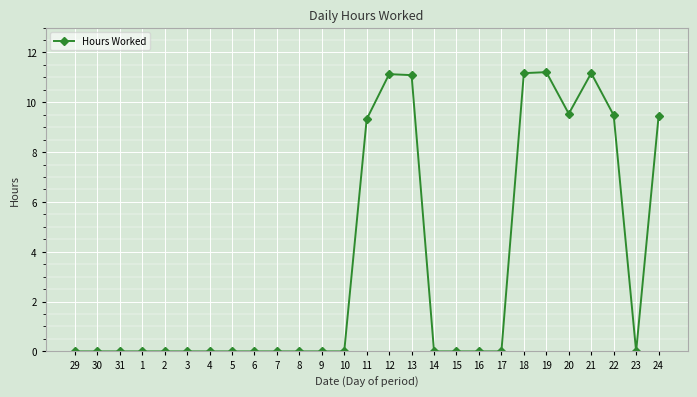

What is the difference between the second highest and second lowest values?

11.2